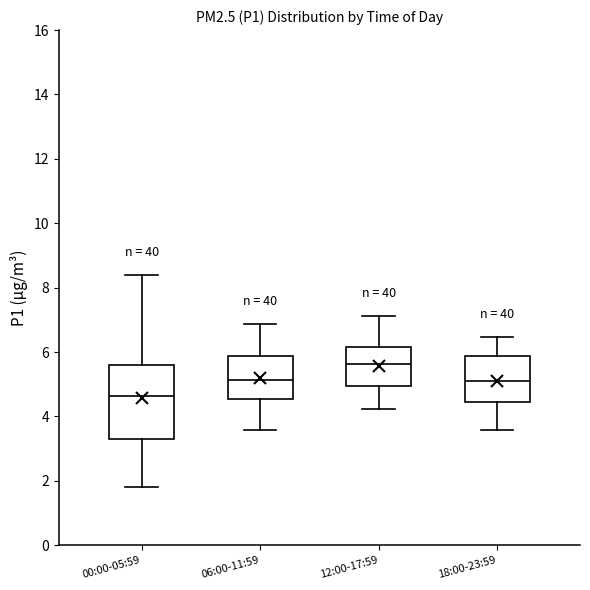

Which box's median line is the lowest?

00:00-05:59